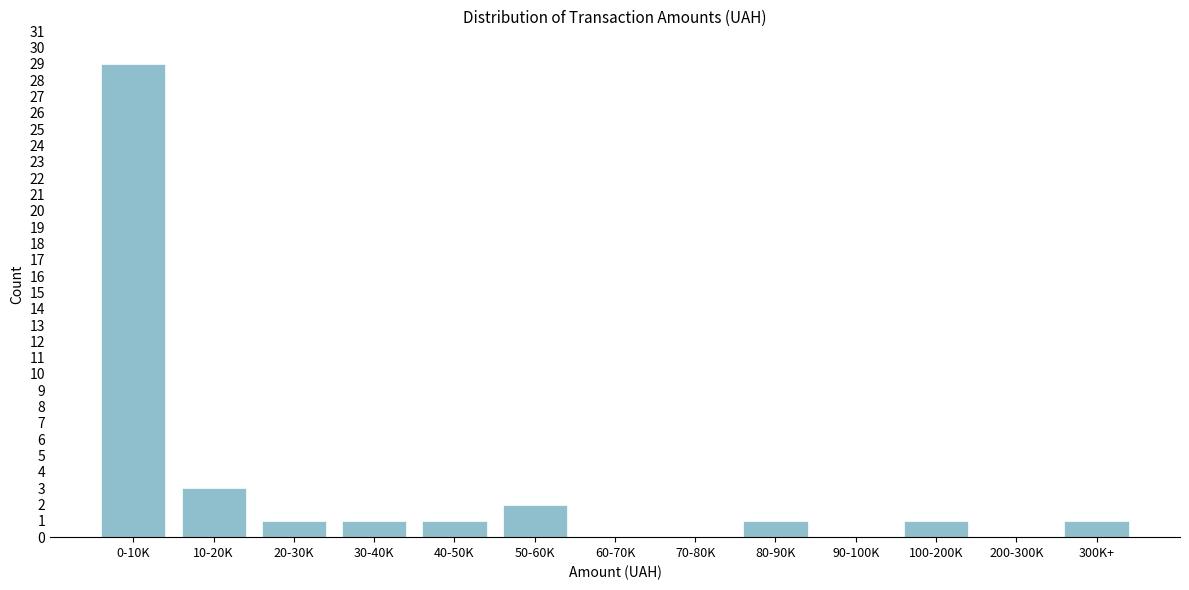

Reading right to left, extract all data points from this chart.

300K+=1	200-300K=0	100-200K=1	90-100K=0	80-90K=1	70-80K=0	60-70K=0	50-60K=2	40-50K=1	30-40K=1	20-30K=1	10-20K=3	0-10K=29